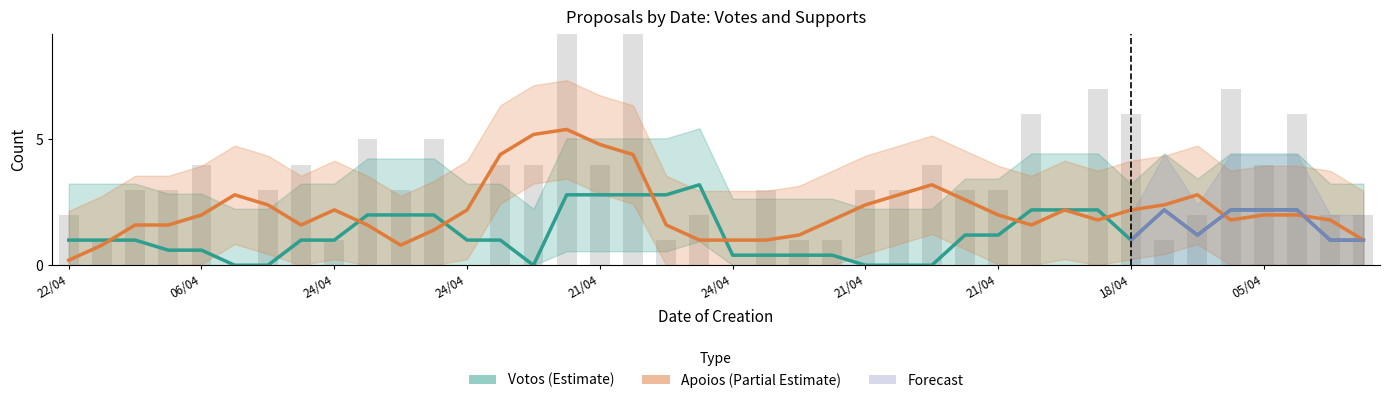

How many data points does each series have?

40